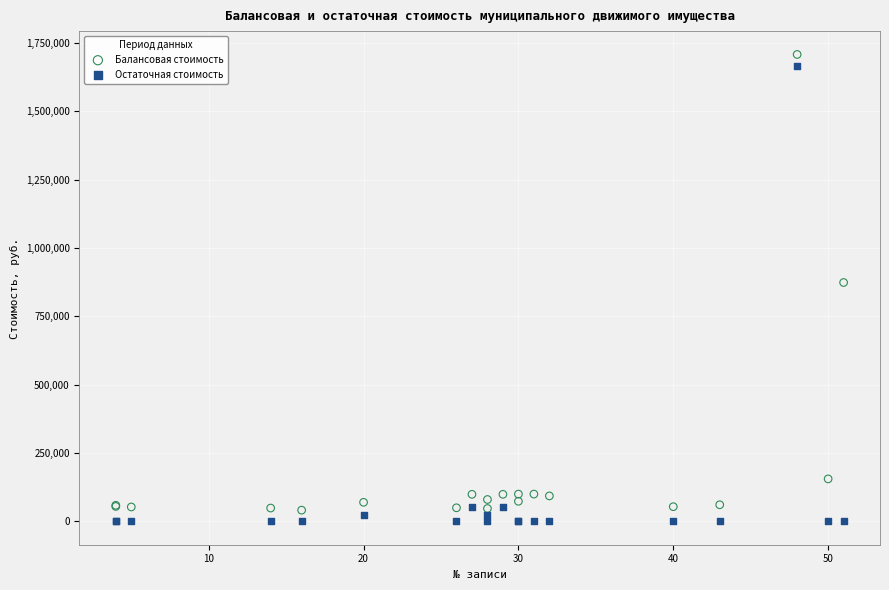

Which series has the widest spread of Y values?

Остаточная стоимость